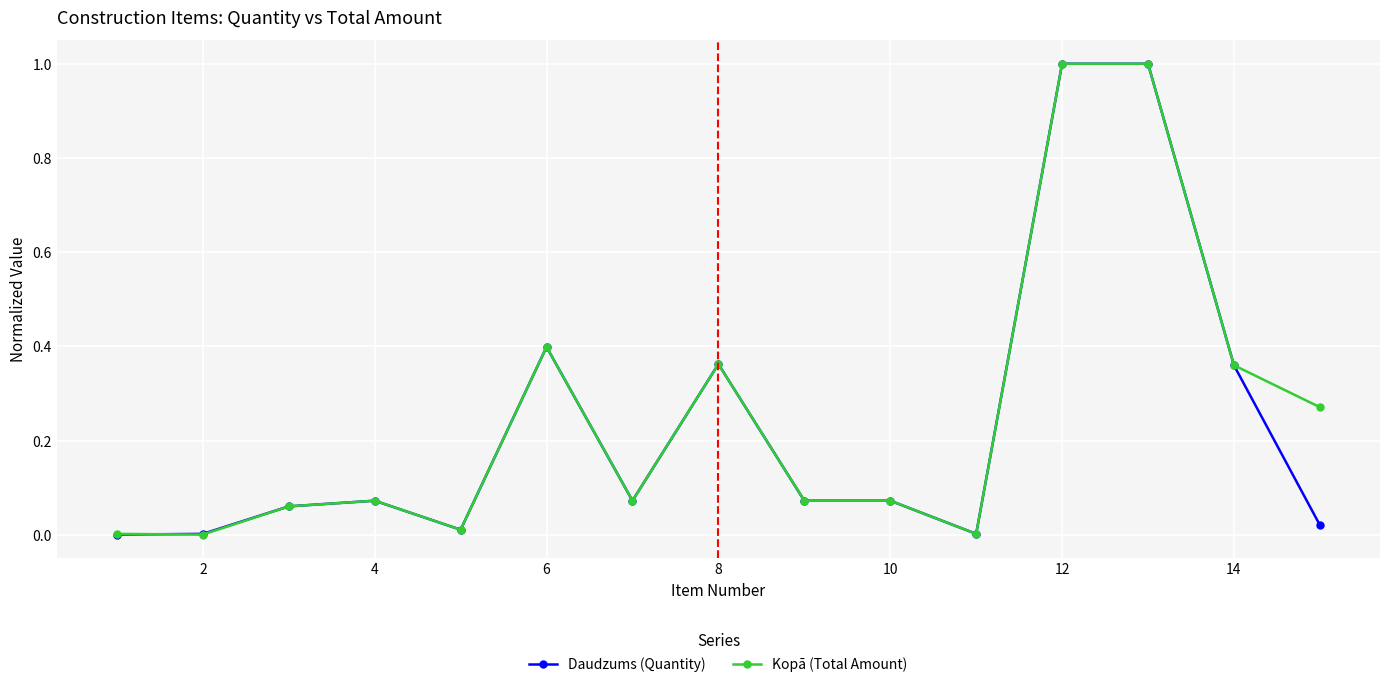

True or false: Daudzums (Quantity) has more than 2 interior local peaks.

True